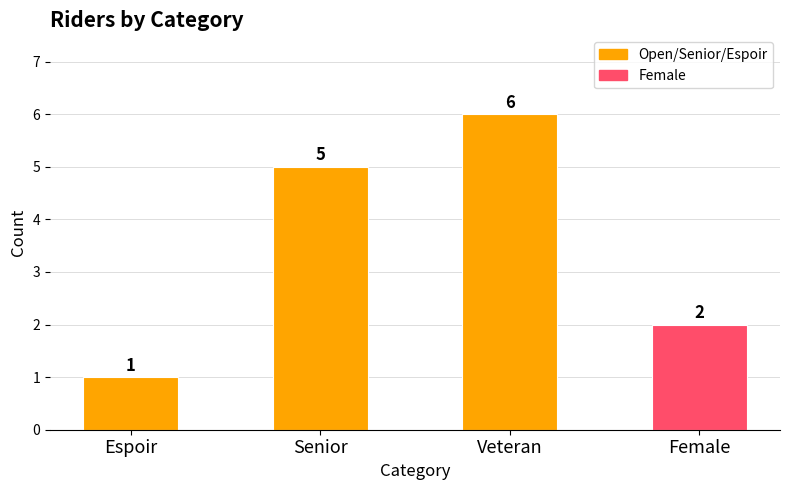

List the labels in order of value, largest first.

Veteran, Senior, Female, Espoir